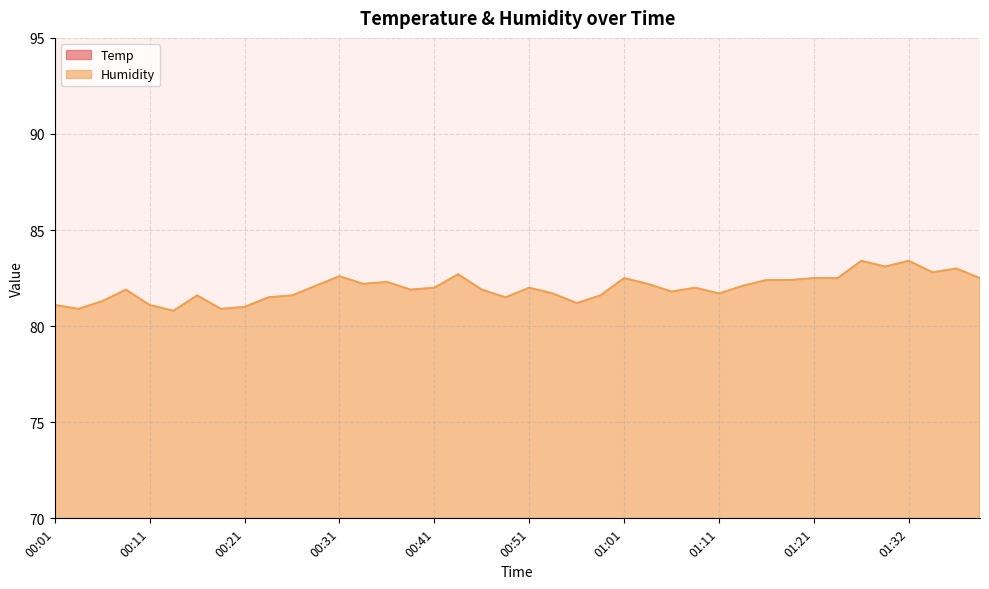

What is the maximum value shown in the chart?

83.4